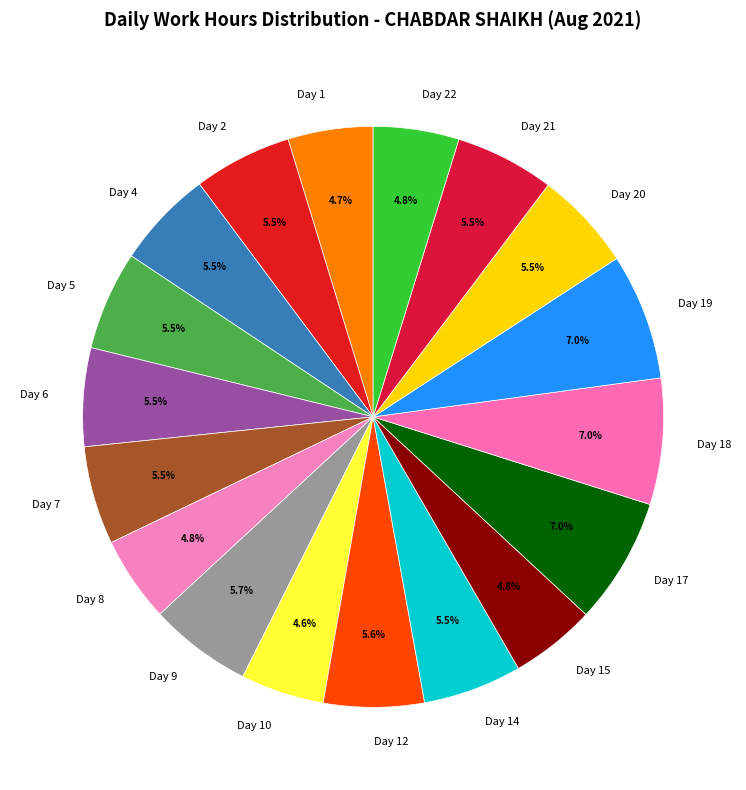

Which has a higher value, Day 18 or Day 14?

Day 18